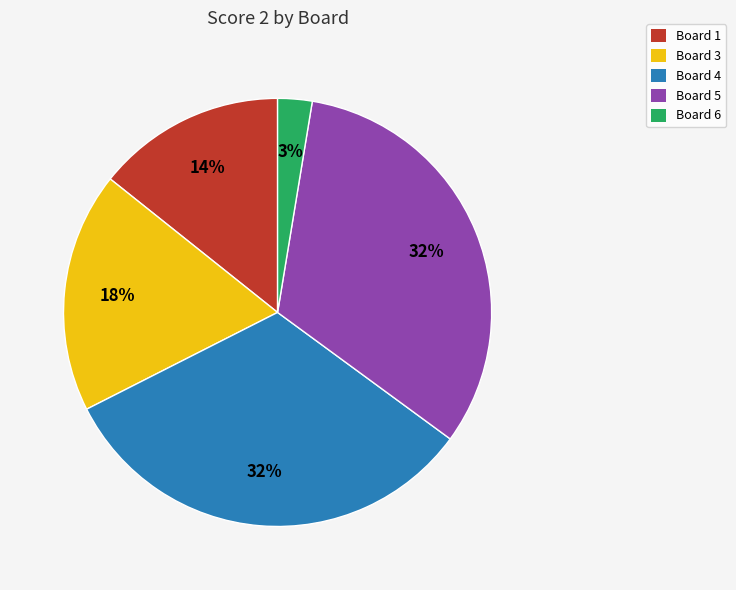

What is the smallest slice in the pie chart?

Board 6